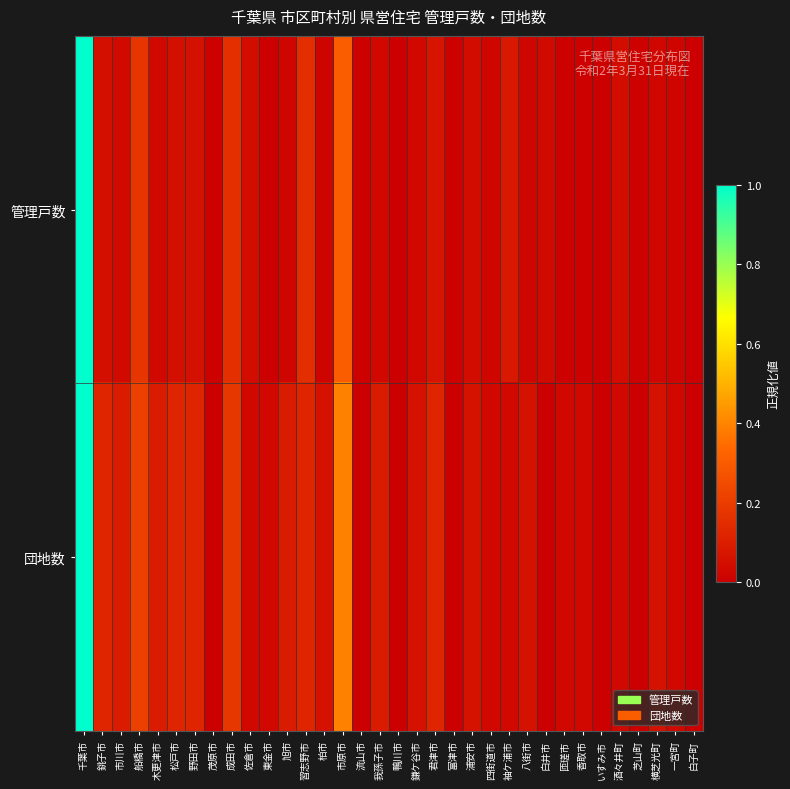

Reading right to left, what are all the values shown in this chart?

管理戸数: 白子町=0.0	一宮町=0.0	横芝光町=0.0	芝山町=0.0	酒々井町=0.0	いすみ市=0.0	香取市=0.0	匝瑳市=0.0	白井市=0.0	八街市=0.0	袖ケ浦市=0.1	四街道市=0.0	浦安市=0.0	富津市=0.0	君津市=0.1	鎌ケ谷市=0.0	鴨川市=0.0	我孫子市=0.0	流山市=0.0	市原市=0.3	柏市=0.0	習志野市=0.2	旭市=0.0	東金市=0.0	佐倉市=0.0	成田市=0.2	茂原市=0.0	野田市=0.1	松戸市=0.1	木更津市=0.0	船橋市=0.2	市川市=0.0	銚子市=0.1	千葉市=1.0
団地数: 白子町=0.0	一宮町=0.0	横芝光町=0.1	芝山町=0.0	酒々井町=0.0	いすみ市=0.0	香取市=0.0	匝瑳市=0.0	白井市=0.0	八街市=0.1	袖ケ浦市=0.0	四街道市=0.0	浦安市=0.1	富津市=0.0	君津市=0.1	鎌ケ谷市=0.1	鴨川市=0.0	我孫子市=0.1	流山市=0.0	市原市=0.4	柏市=0.1	習志野市=0.1	旭市=0.1	東金市=0.0	佐倉市=0.0	成田市=0.2	茂原市=0.0	野田市=0.1	松戸市=0.1	木更津市=0.1	船橋市=0.2	市川市=0.1	銚子市=0.1	千葉市=1.0